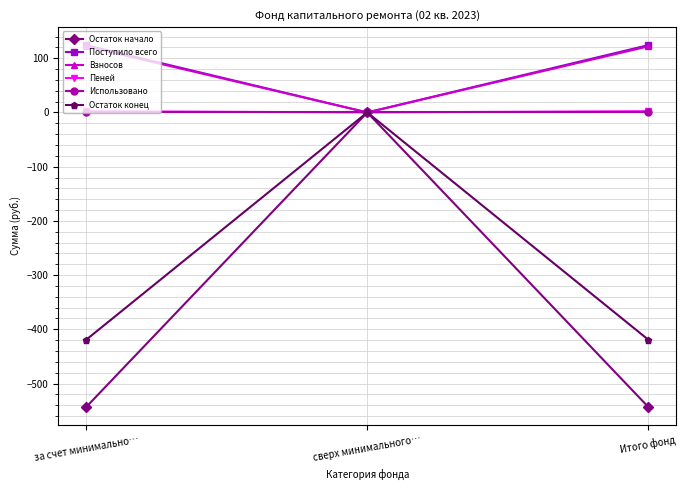

At which category is the sum across all series the highest?

сверх минимального…